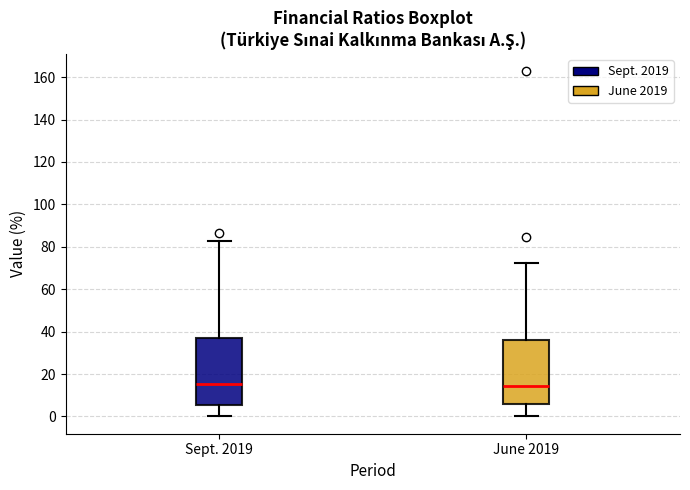

Reading left to right, transcribe this box plot: for each box, give where its median line is, the range the box spans, and where its two whiskers end, as read against the y-axis. The values are not printed on the chart, so give them approximately, as read against the axis.

Sept. 2019: median 16, box 6 to 38, whiskers 0 to 82
June 2019: median 14, box 6 to 36, whiskers 0 to 72